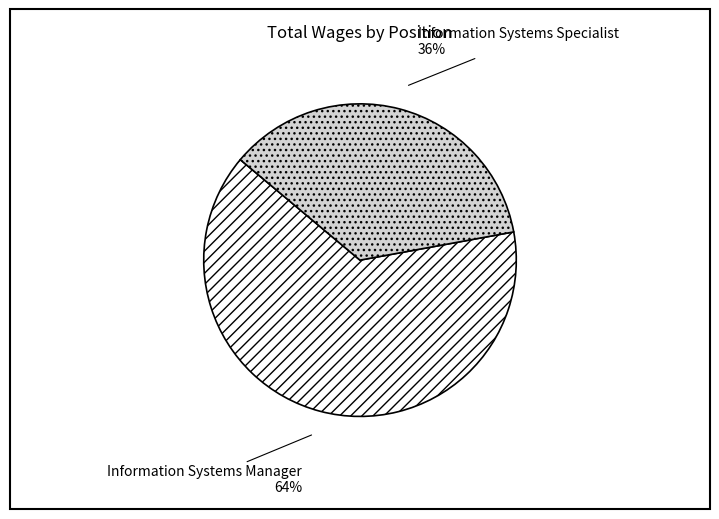

Which has a higher value, Information Systems Manager or Information Systems Specialist?

Information Systems Manager